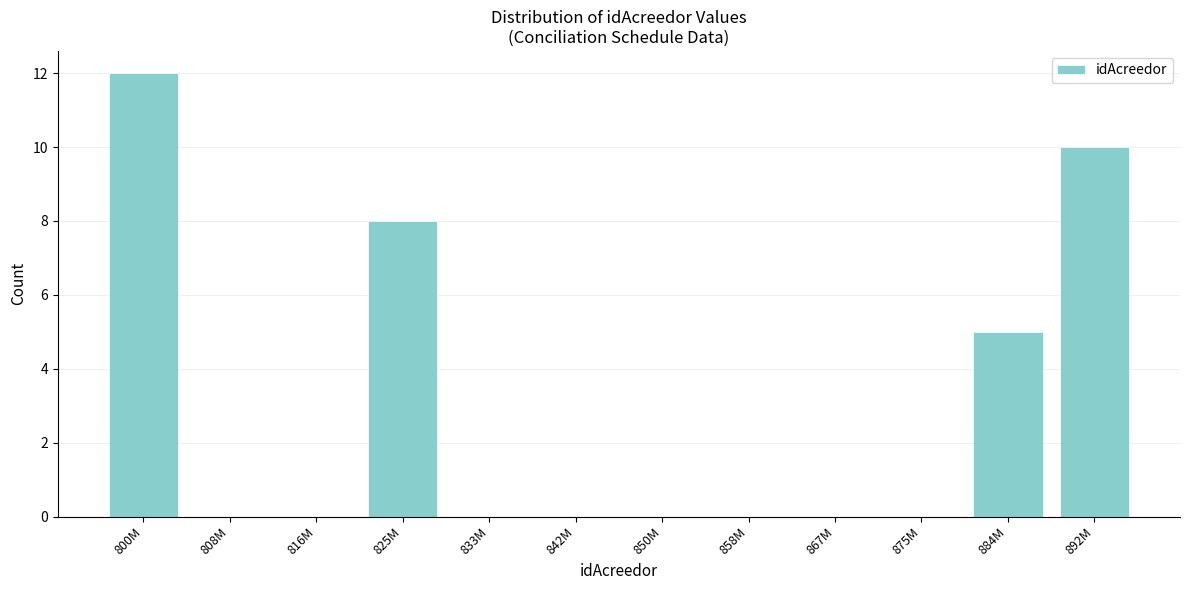

Reading left to right, what are all the values shown in this chart?

800M=12	808M=0	816M=0	825M=8	833M=0	842M=0	850M=0	858M=0	867M=0	875M=0	884M=5	892M=10